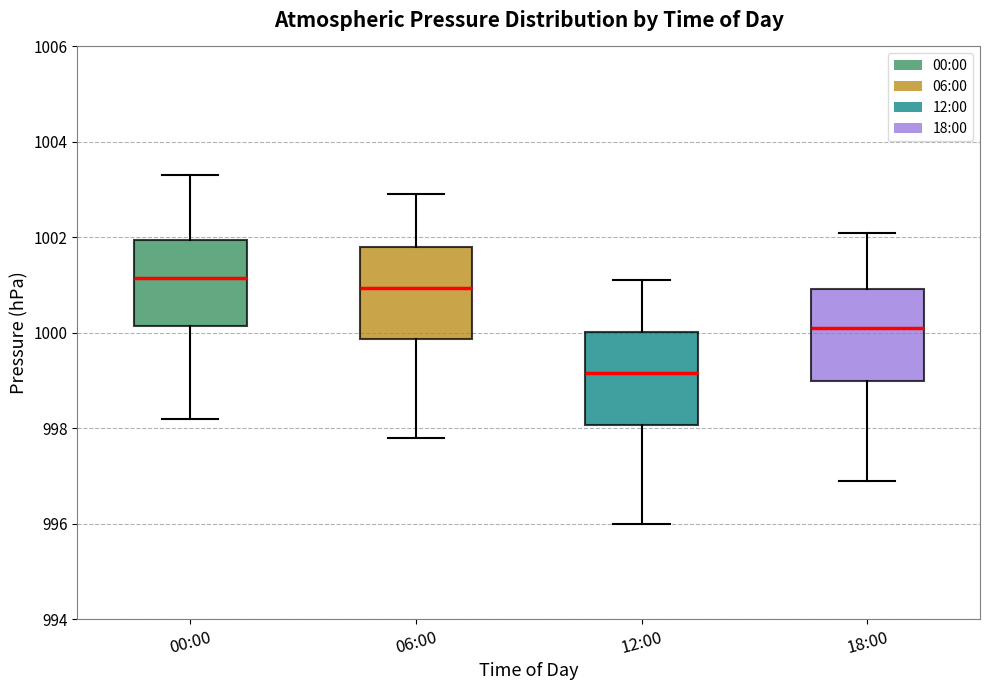

Reading left to right, read every box against the y-axis: the position of its median line, the range the box covers, and the ends of its whiskers. The values are not printed on the chart, so give them approximately, as read against the axis.

00:00: median 1001.2, box 1000.2 to 1002.0, whiskers 998.2 to 1003.4
06:00: median 1001.0, box 999.8 to 1001.8, whiskers 997.8 to 1003.0
12:00: median 999.2, box 998.0 to 1000.0, whiskers 996.0 to 1001.2
18:00: median 1000.2, box 999.0 to 1001.0, whiskers 997.0 to 1002.2